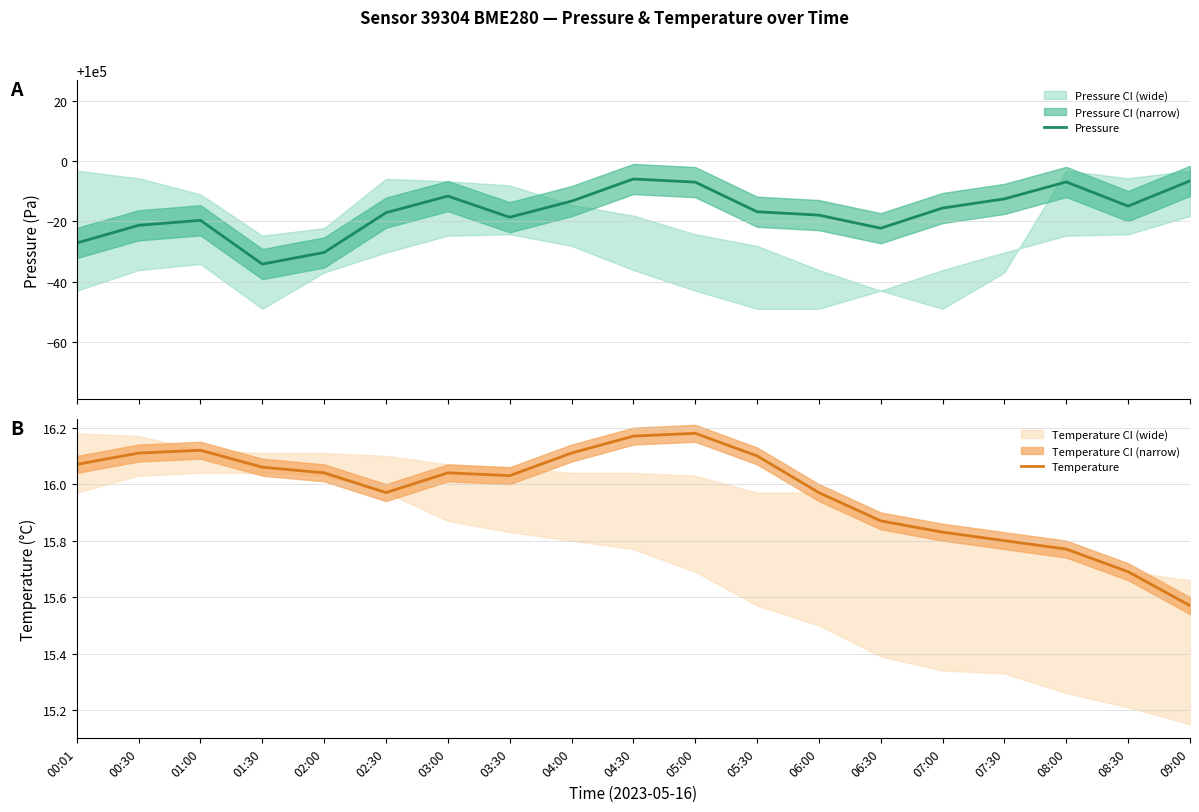

How many data points in Temperature are above 16?

11